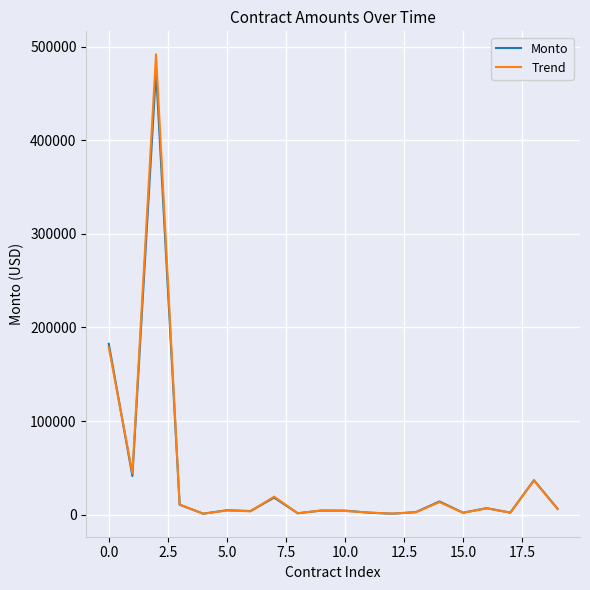

What is the maximum value for Trend?

491802.7